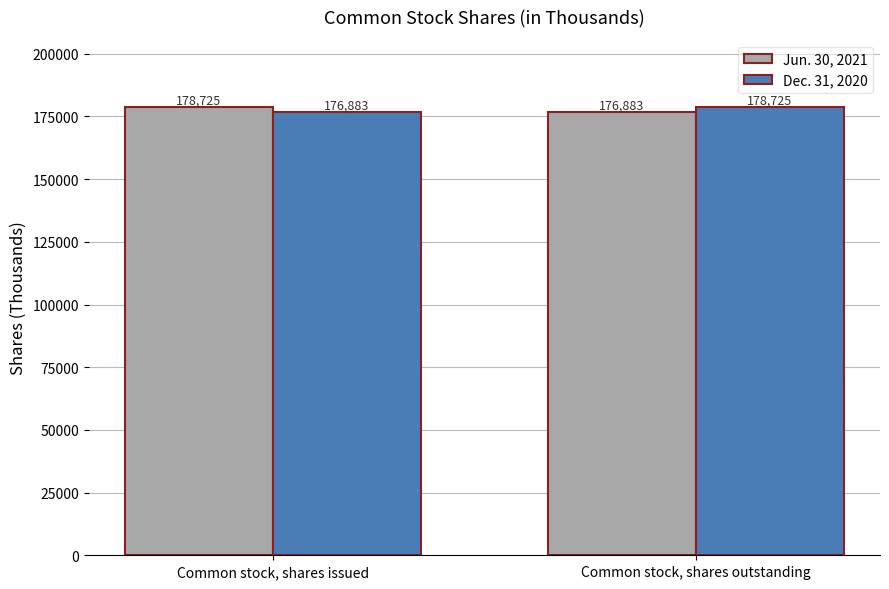

What is the maximum value shown in the chart?

178725